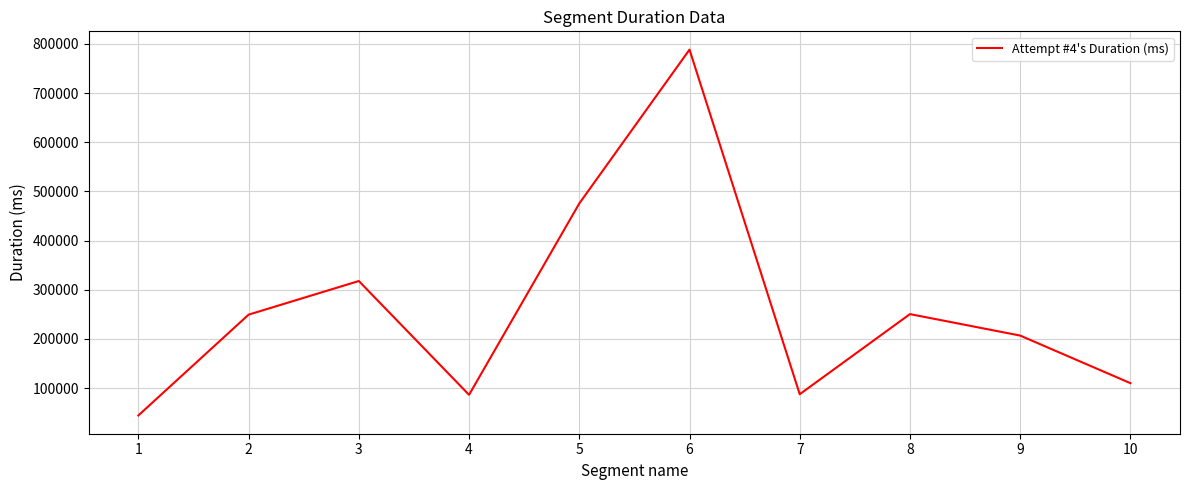

What is the change in value from 4 to 6?

+701947